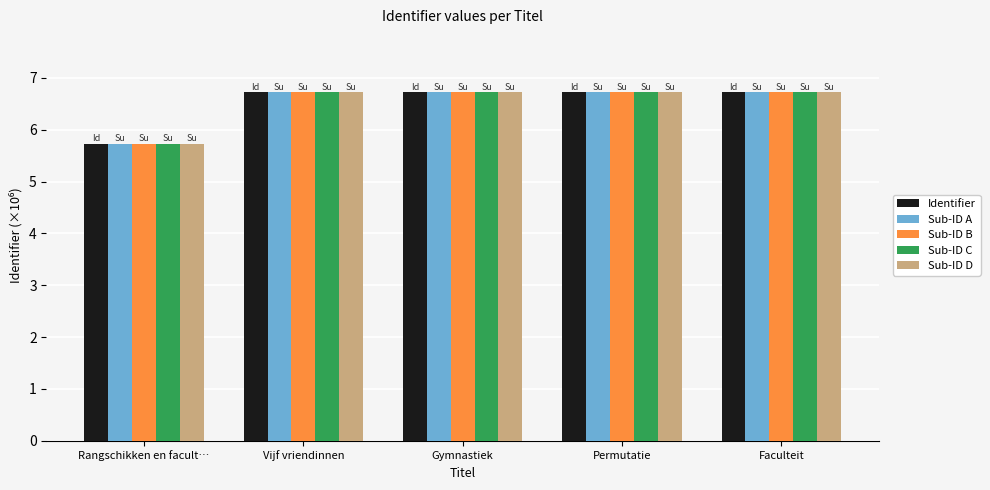

How many bars are there in total?

25